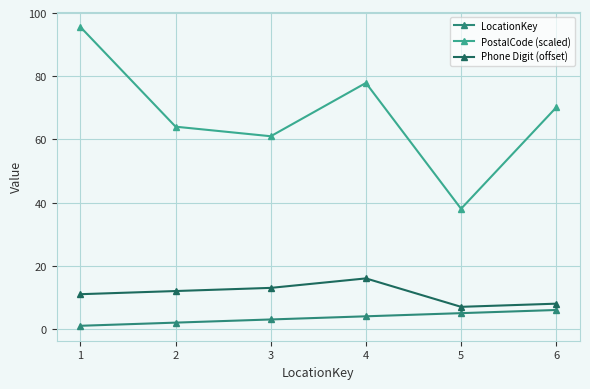

Which category has the lowest value across all series?

1